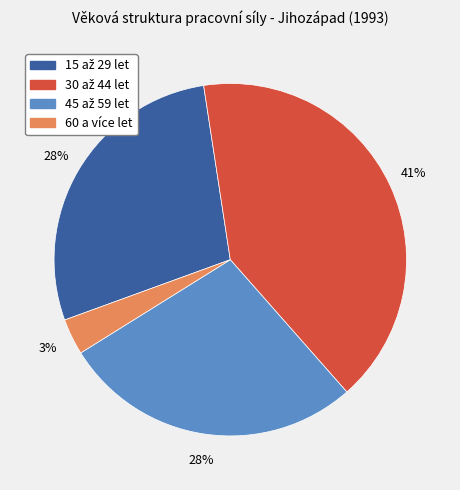

To the nearest percent, what is the average slice percentage?

25%